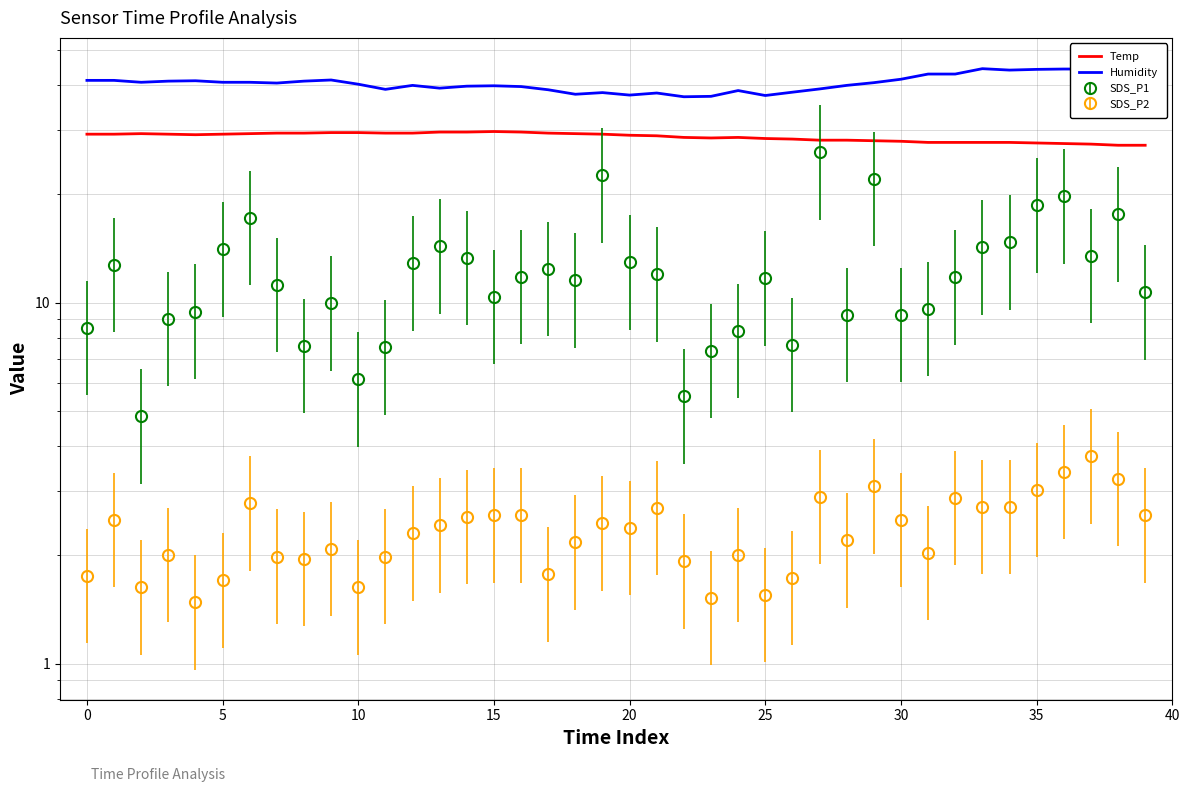

Does the chart have visible grid lines?

Yes